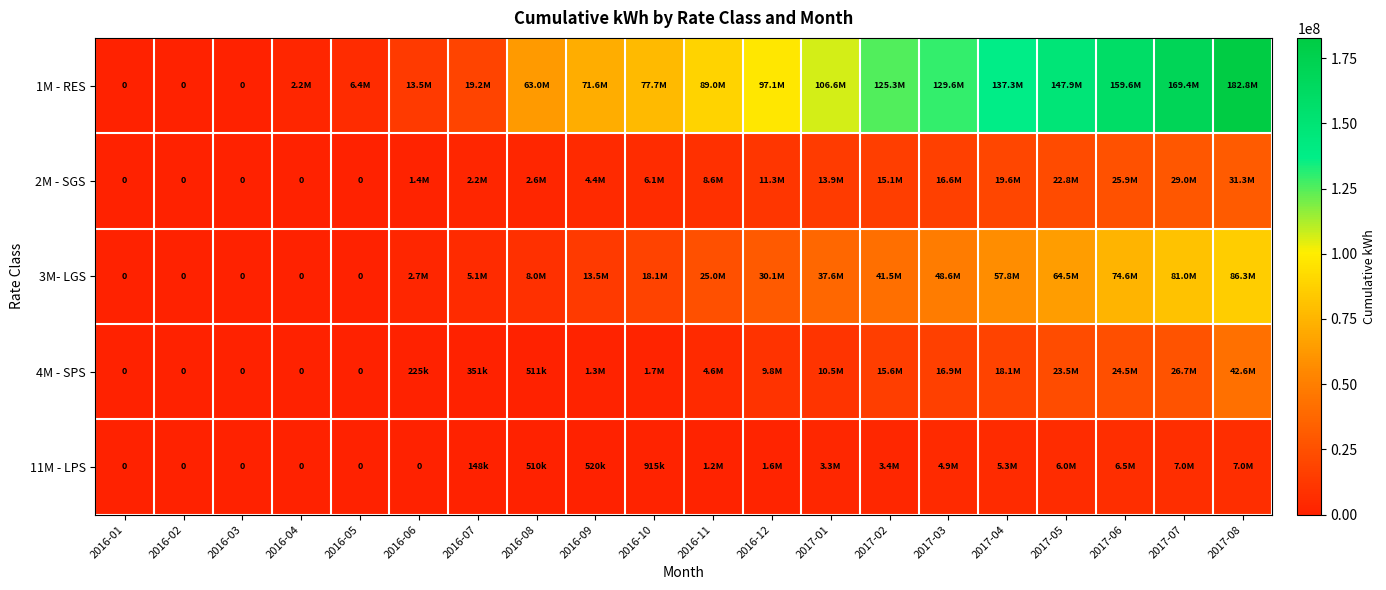

Which series changed the most between 2016-01 and 2016-04?

1M - RES